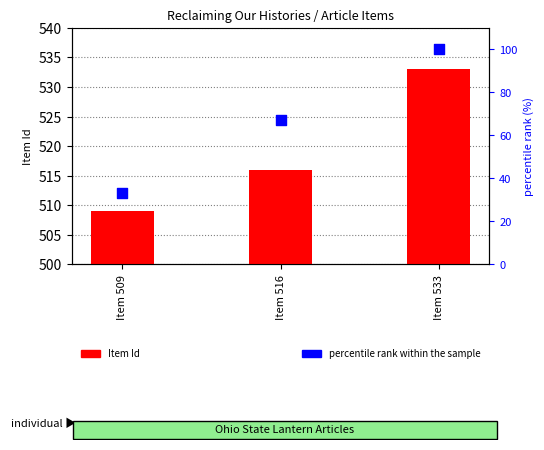

What is the total value across all series at Item 516?

583